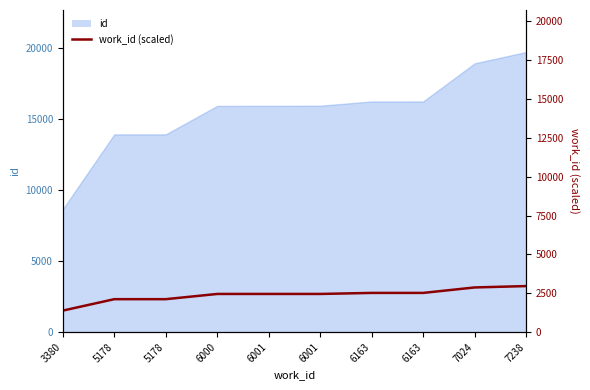

At which label is the value closest to 2171?

5178